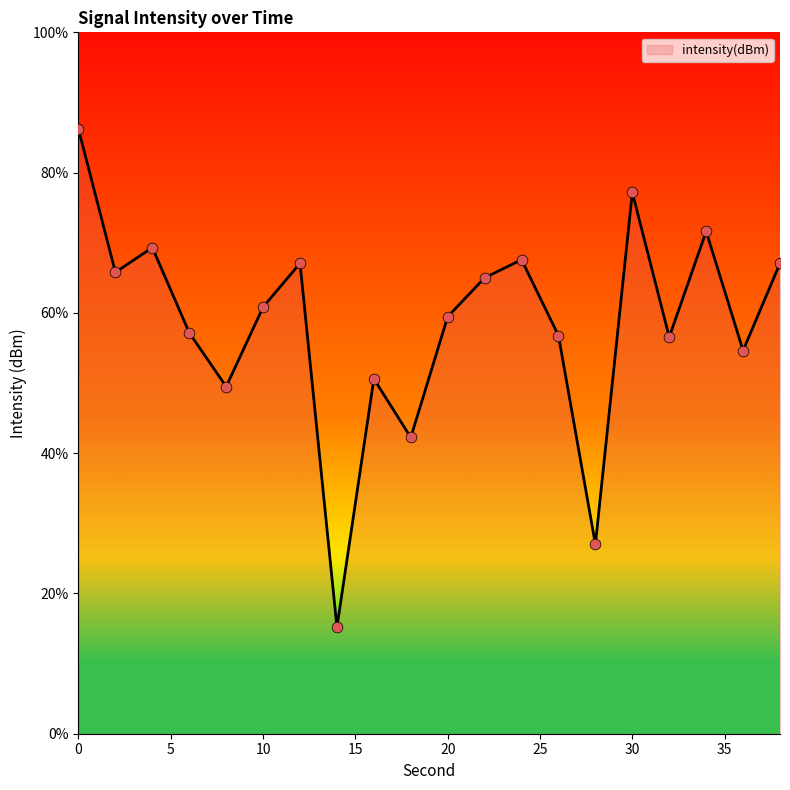

Which has a higher value, 28 or 32?

32